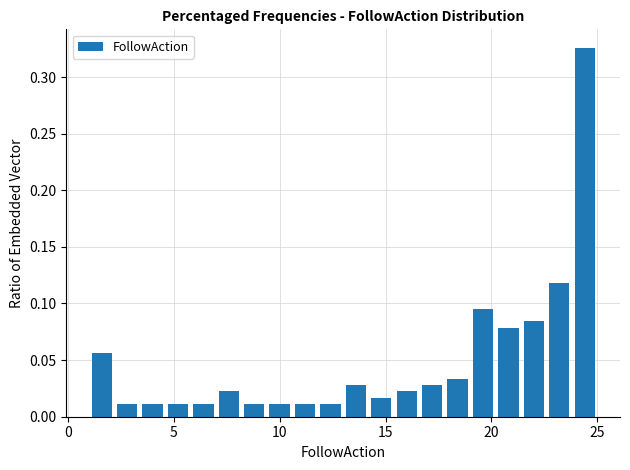

Around what value on the x-axis is the tallest bar? Give the approximate position of its centre, as read against the axis.

24.5